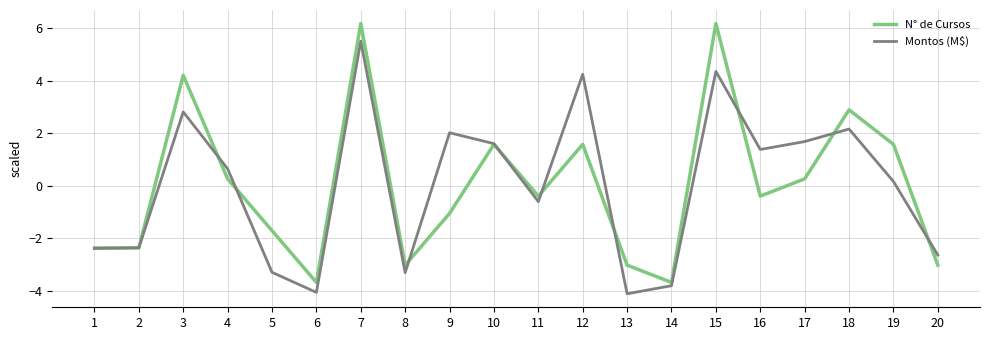

True or false: N° de Cursos and Montos (M$) intersect in this chart.

True